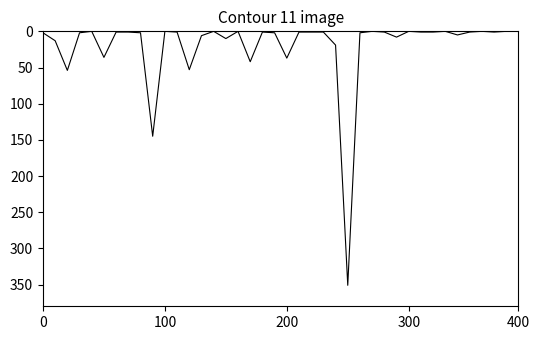

What is the maximum value shown in the chart?

351